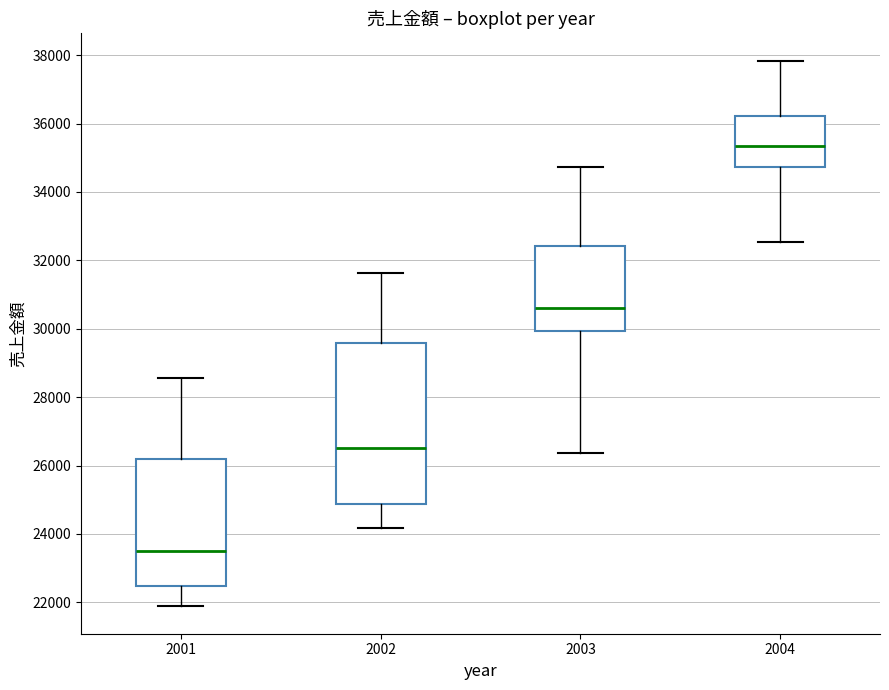

Reading left to right, read every box against the y-axis: the position of its median line, the range the box covers, and the ends of its whiskers. The values are not printed on the chart, so give them approximately, as read against the axis.

2001: median 23600, box 22400 to 26200, whiskers 21800 to 28600
2002: median 26600, box 24800 to 29600, whiskers 24200 to 31600
2003: median 30600, box 30000 to 32400, whiskers 26400 to 34800
2004: median 35400, box 34800 to 36200, whiskers 32600 to 37800